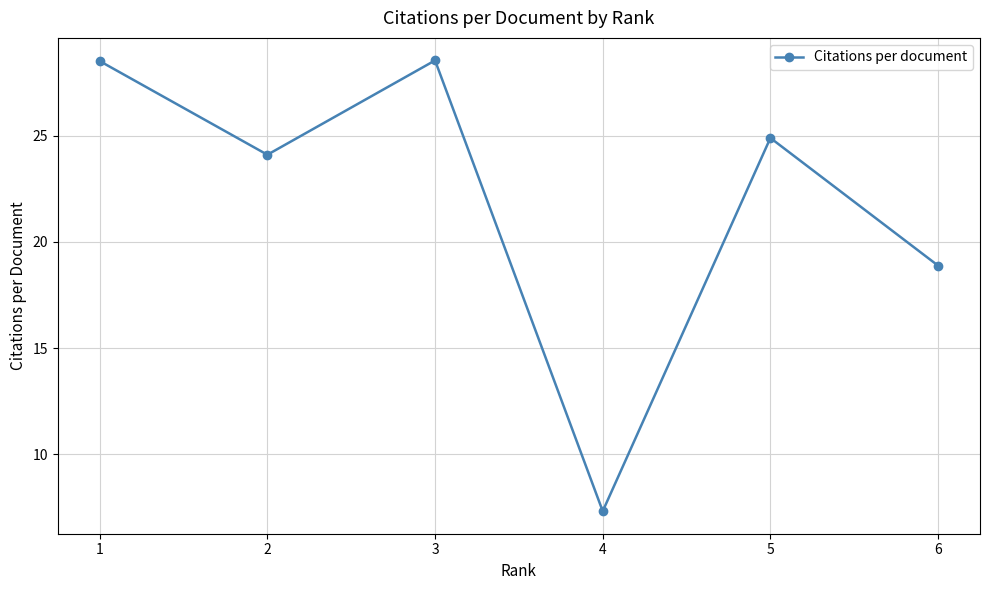

What is the ratio of the value at 6 to the value at 2?

0.8